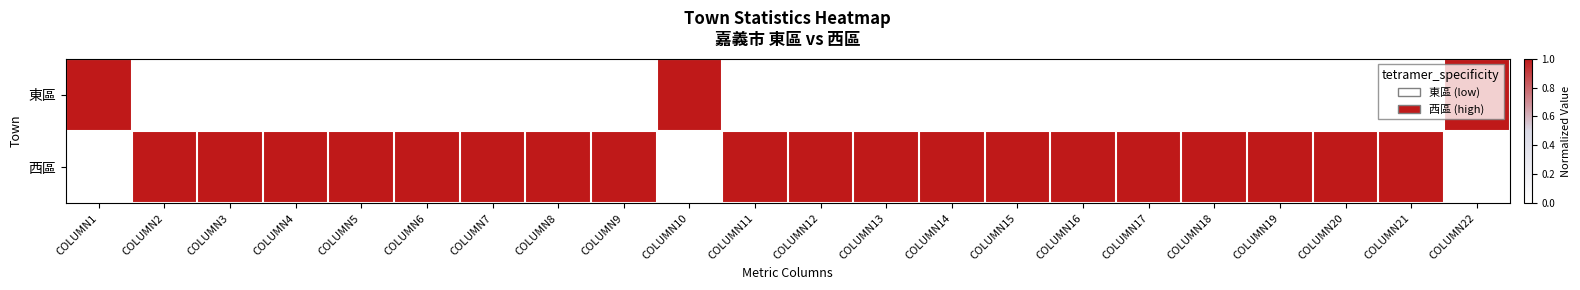

Reading left to right, transcribe all the data shown in this chart.

東區: COLUMN1=1	COLUMN2=0	COLUMN3=0	COLUMN4=0	COLUMN5=0	COLUMN6=0	COLUMN7=0	COLUMN8=0	COLUMN9=0	COLUMN10=1	COLUMN11=0	COLUMN12=0	COLUMN13=0	COLUMN14=0	COLUMN15=0	COLUMN16=0	COLUMN17=0	COLUMN18=0	COLUMN19=0	COLUMN20=0	COLUMN21=0	COLUMN22=1
西區: COLUMN1=0	COLUMN2=1	COLUMN3=1	COLUMN4=1	COLUMN5=1	COLUMN6=1	COLUMN7=1	COLUMN8=1	COLUMN9=1	COLUMN10=0	COLUMN11=1	COLUMN12=1	COLUMN13=1	COLUMN14=1	COLUMN15=1	COLUMN16=1	COLUMN17=1	COLUMN18=1	COLUMN19=1	COLUMN20=1	COLUMN21=1	COLUMN22=0